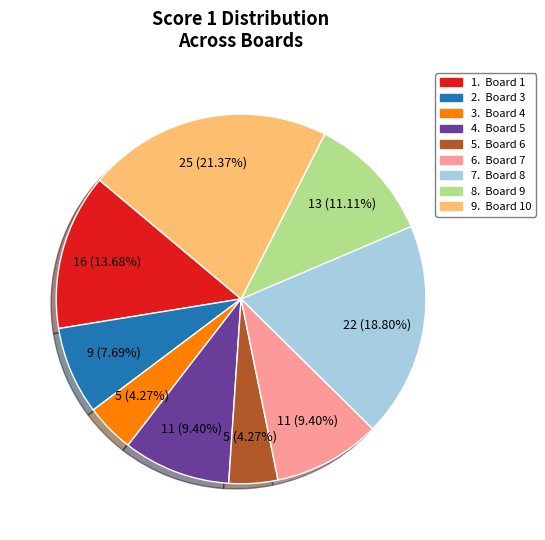

Is there any slice that represents more than half of the pie?

No